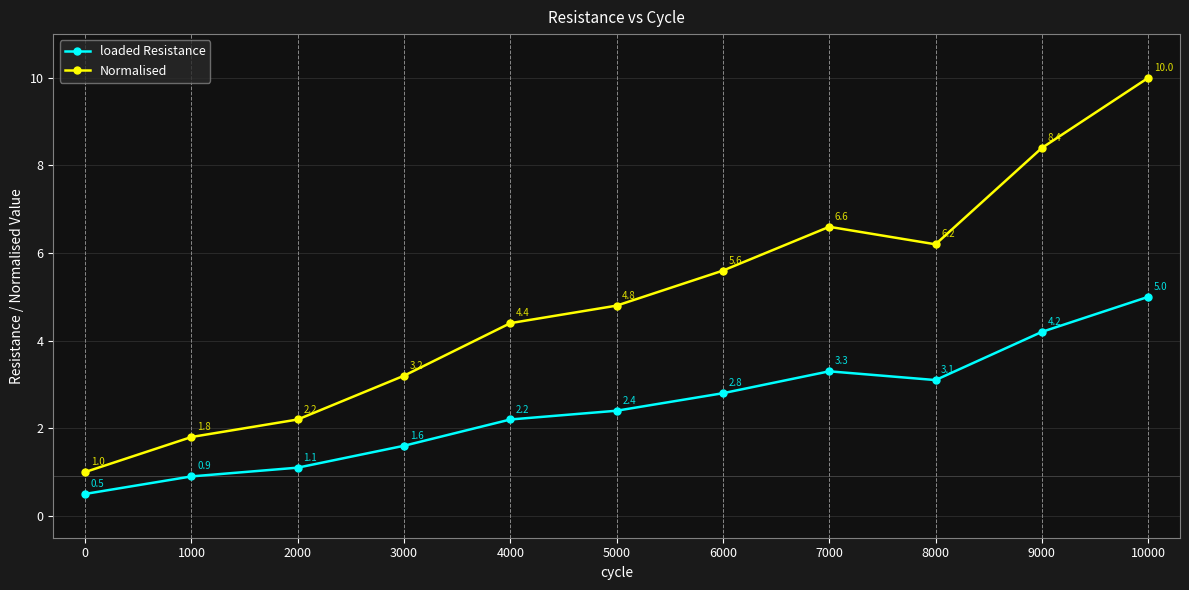

Which series has the largest range (max minus min)?

Normalised